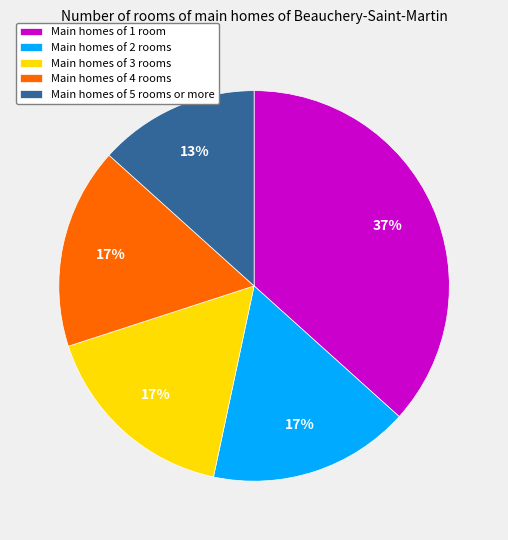

What is the largest slice in the pie chart?

Main homes of 1 room